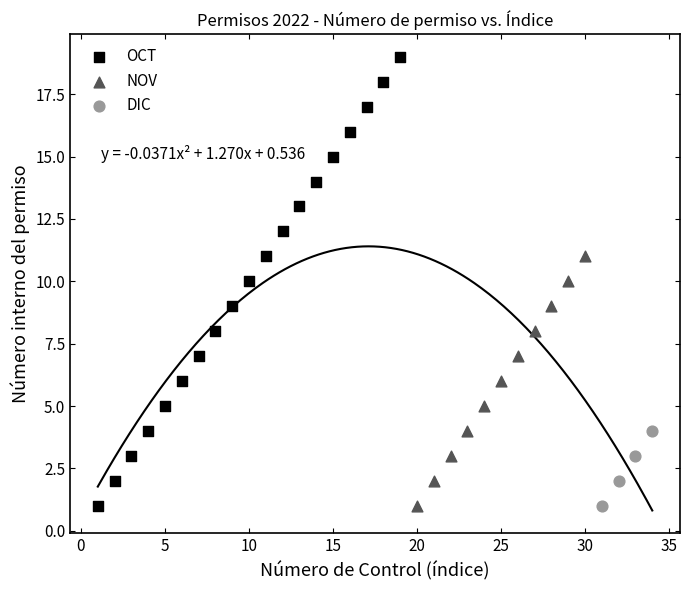

Which series has the largest Y range (max minus min)?

OCT